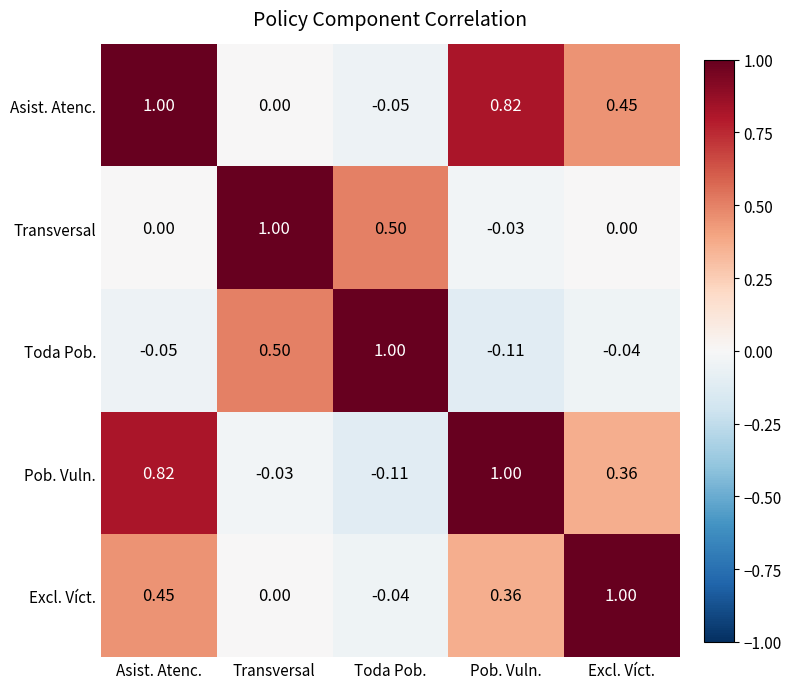

Which category has the highest value in the Toda Pob. series?

Toda Pob.